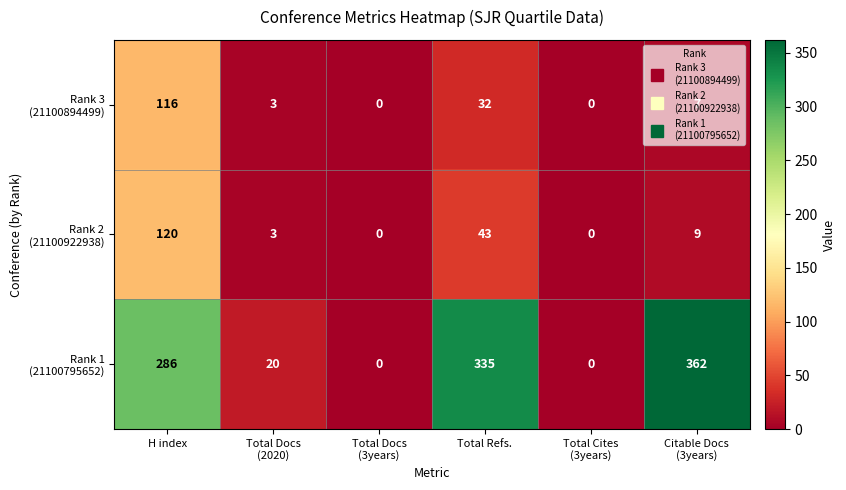

What is the total value across all series at H index?

522